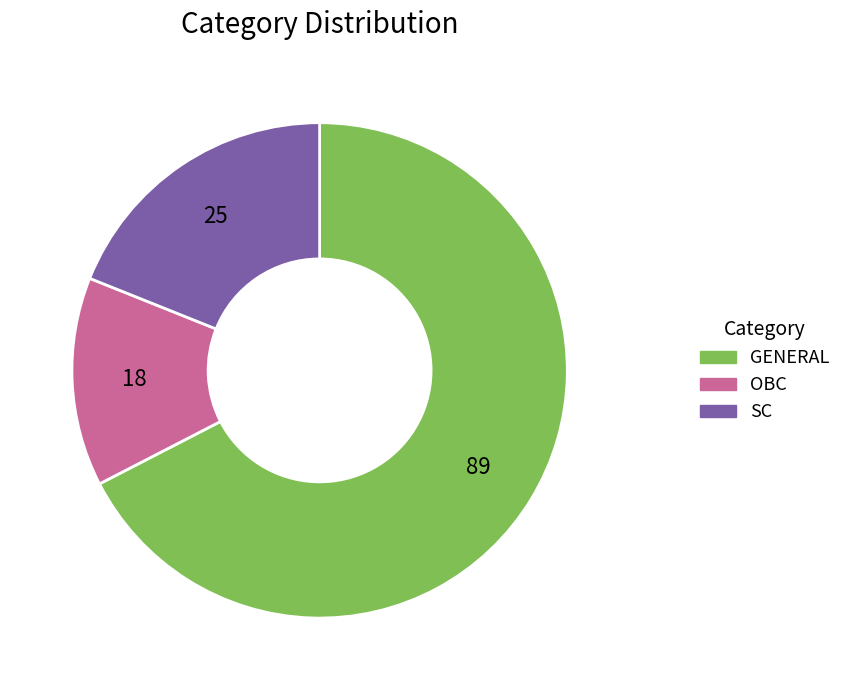

Rank the categories by value from lowest to highest.

OBC, SC, GENERAL